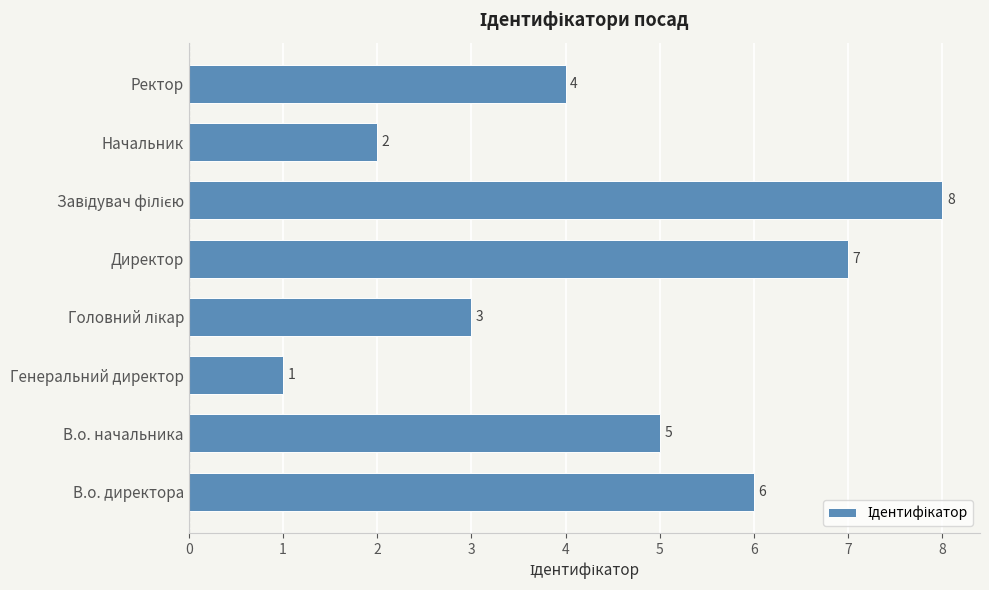

How many values are below 5?

4